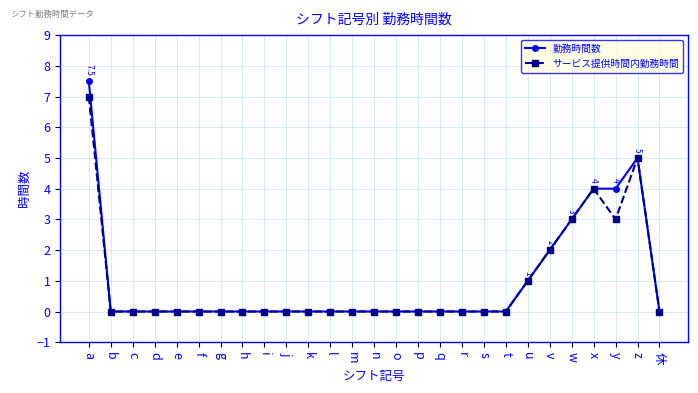

Reading left to right, transcribe all the data shown in this chart.

勤務時間数: 7.5	0.0	0.0	0.0	0.0	0.0	0.0	0.0	0.0	0.0	0.0	0.0	0.0	0.0	0.0	0.0	0.0	0.0	0.0	0.0	1.0	2.0	3.0	4.0	4.0	5.0	0.0
サービス提供時間内勤務時間: 7.0	0.0	0.0	0.0	0.0	0.0	0.0	0.0	0.0	0.0	0.0	0.0	0.0	0.0	0.0	0.0	0.0	0.0	0.0	0.0	1.0	2.0	3.0	4.0	3.0	5.0	0.0